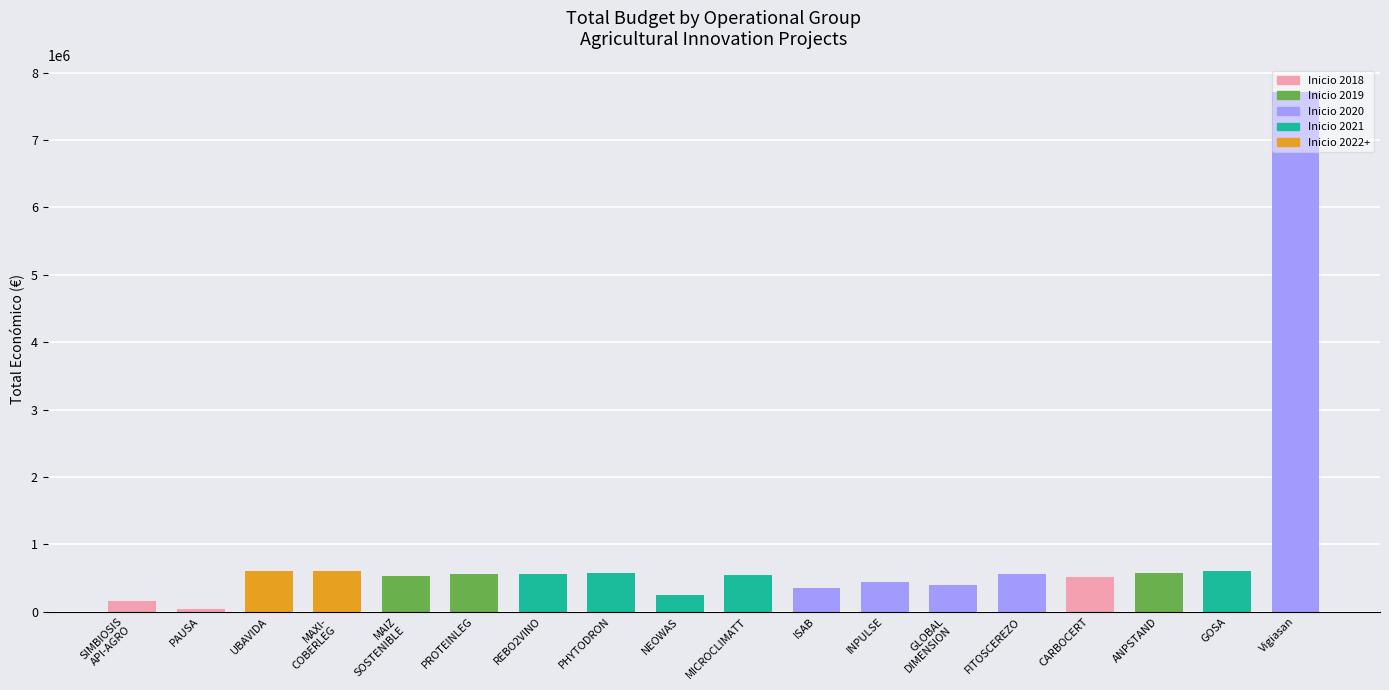

What is the average value?

865764